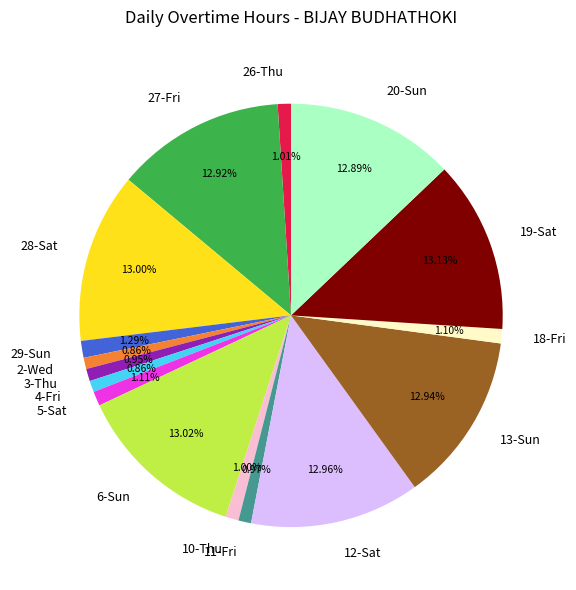

Between 4-Fri and 27-Fri, which is larger?

27-Fri